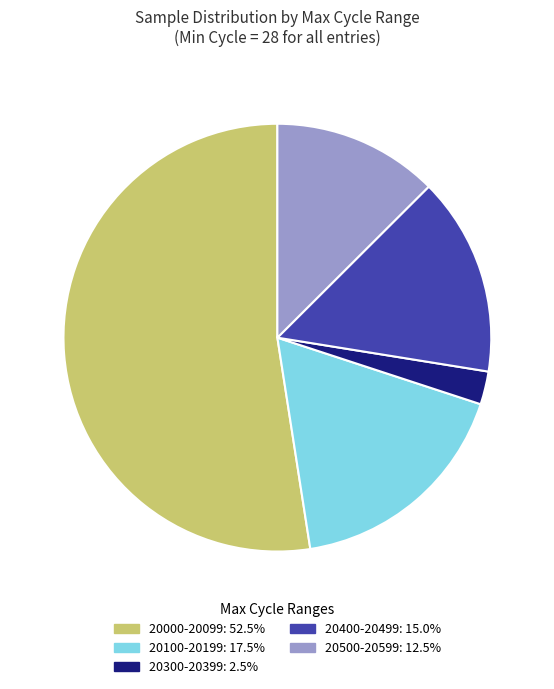

Is there a majority slice in this chart?

Yes